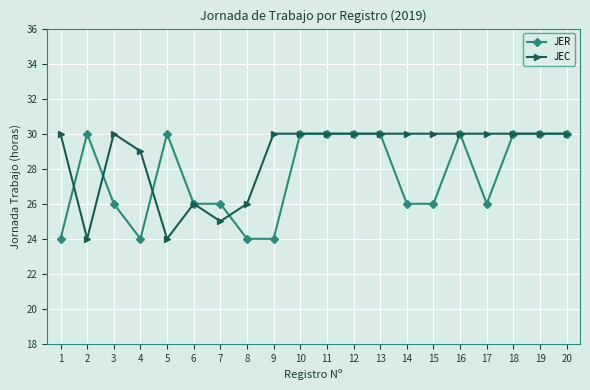

Where is the first local minimum for JEC?

2